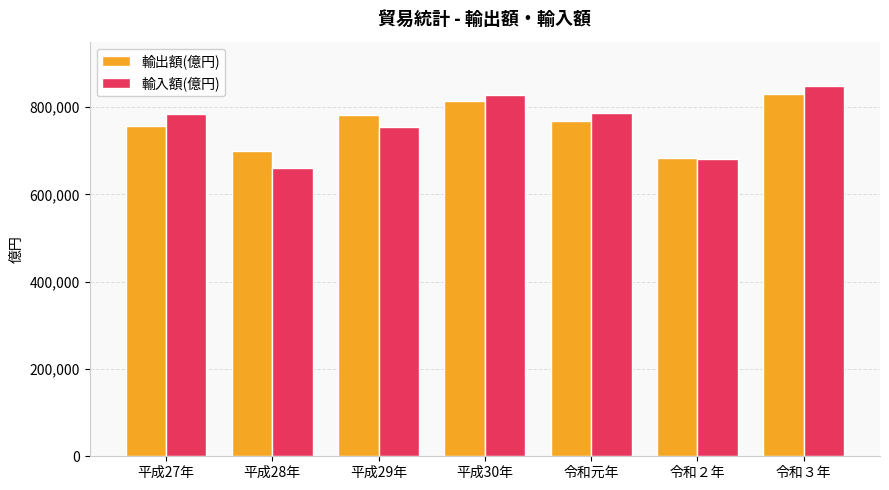

Rank the series at 平成27年 from highest to lowest value.

輸入額(億円), 輸出額(億円)